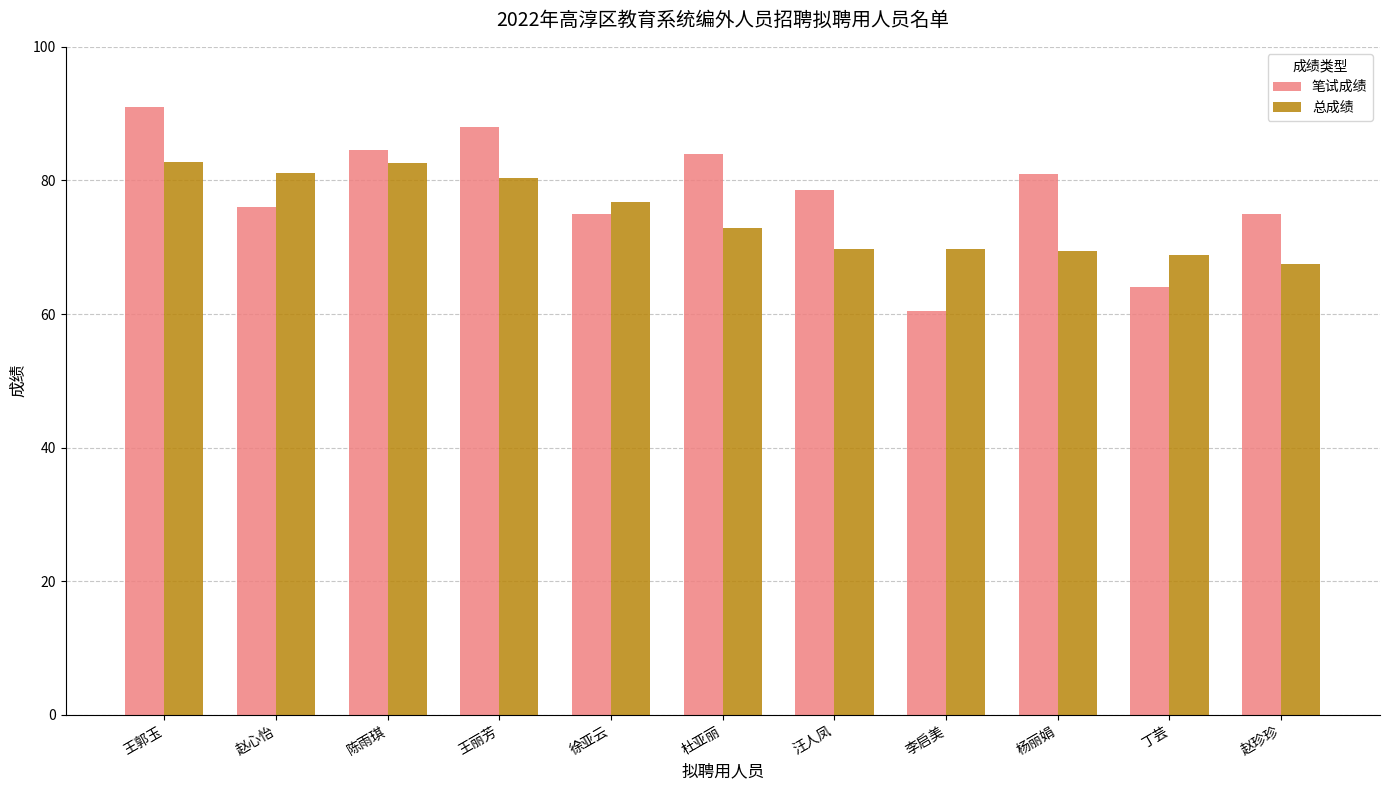

The 笔试成绩 series shows 84.0 at 杜亚丽. True or false?

True